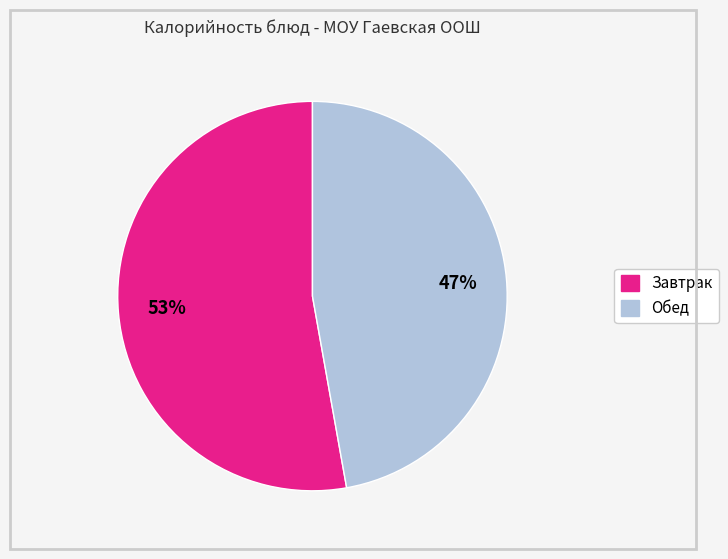

How many segments does this pie chart have?

2